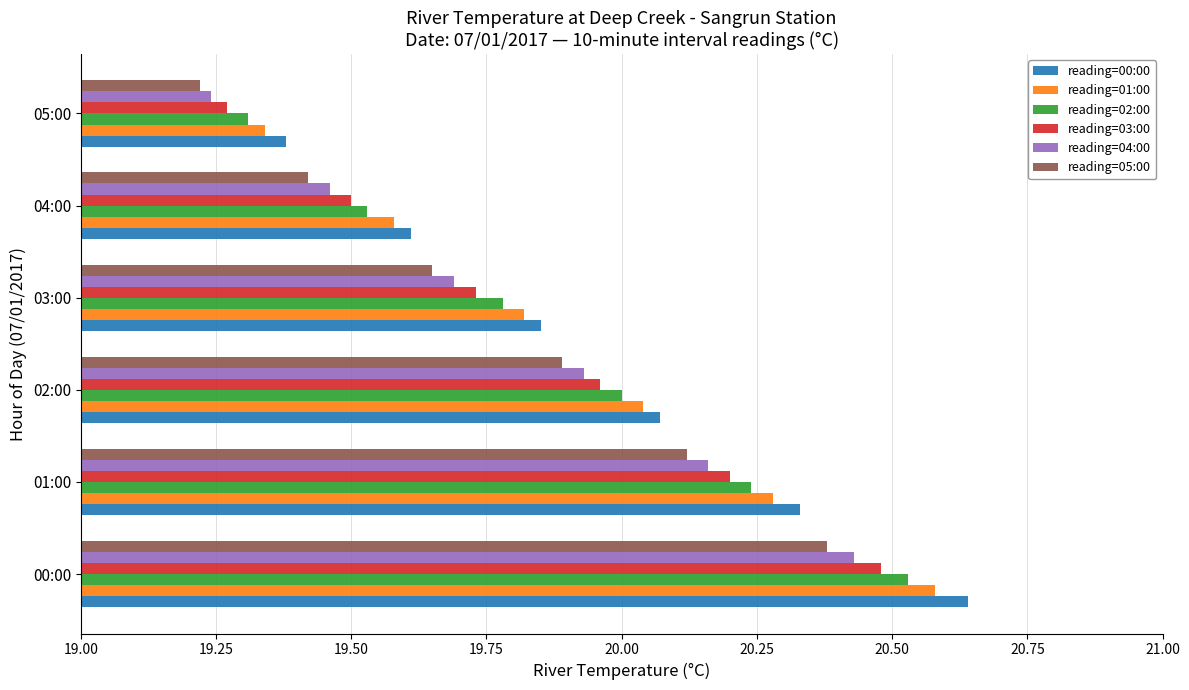

At how many categories does at least one series exceed 19?

6